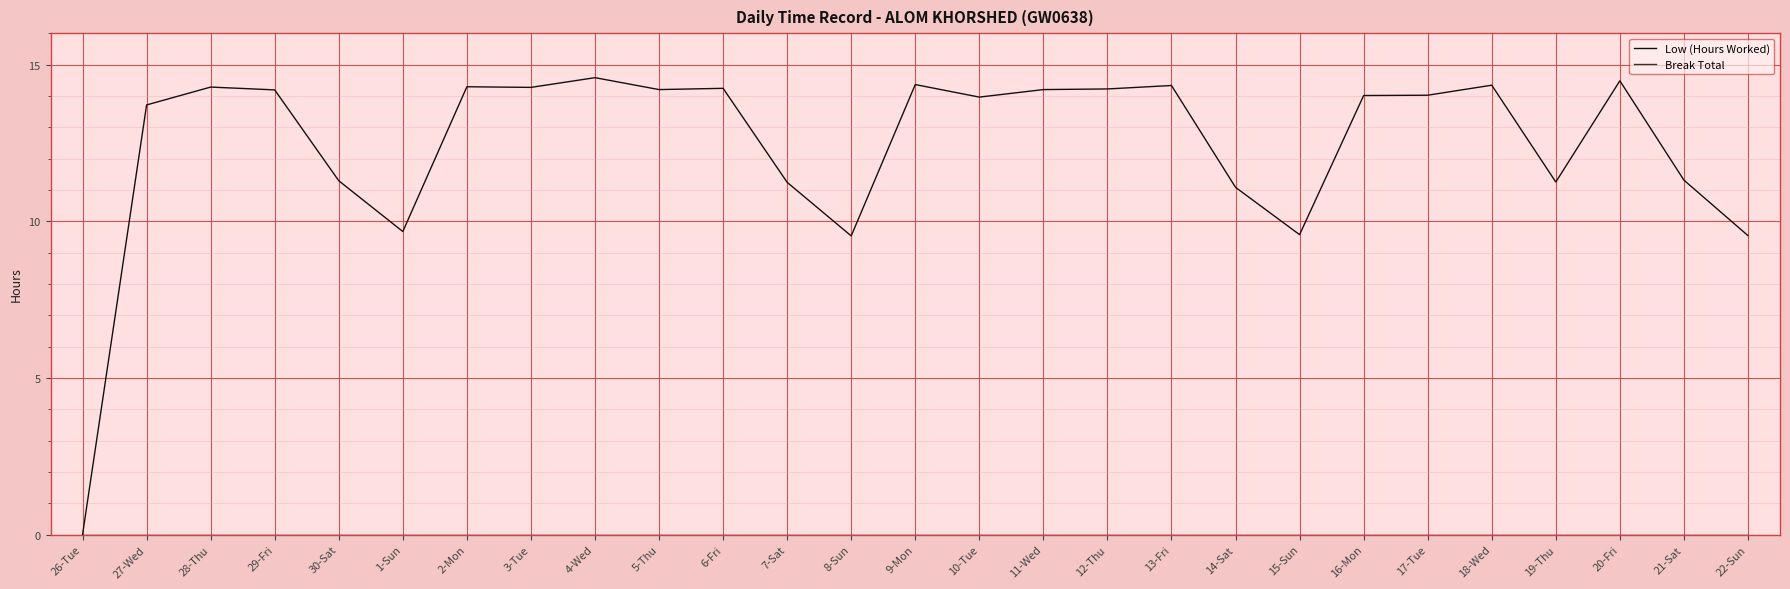

What is the greatest value displayed?

14.6